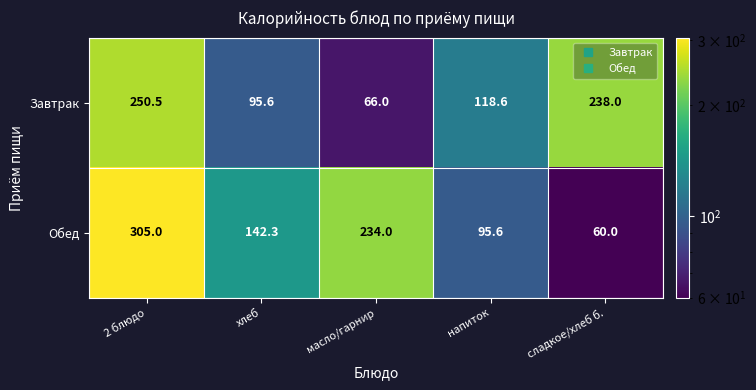

Which series has the widest spread of values?

Обед